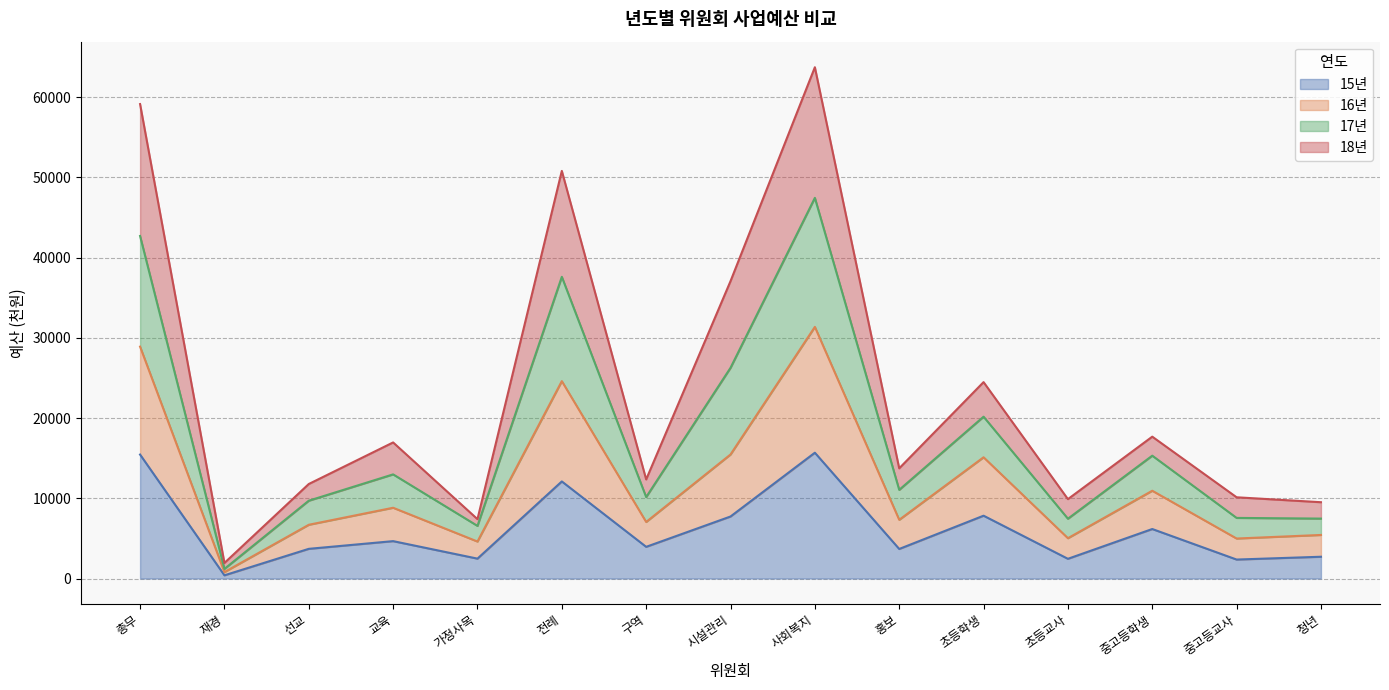

What is the total value across all series at 총무?

59130